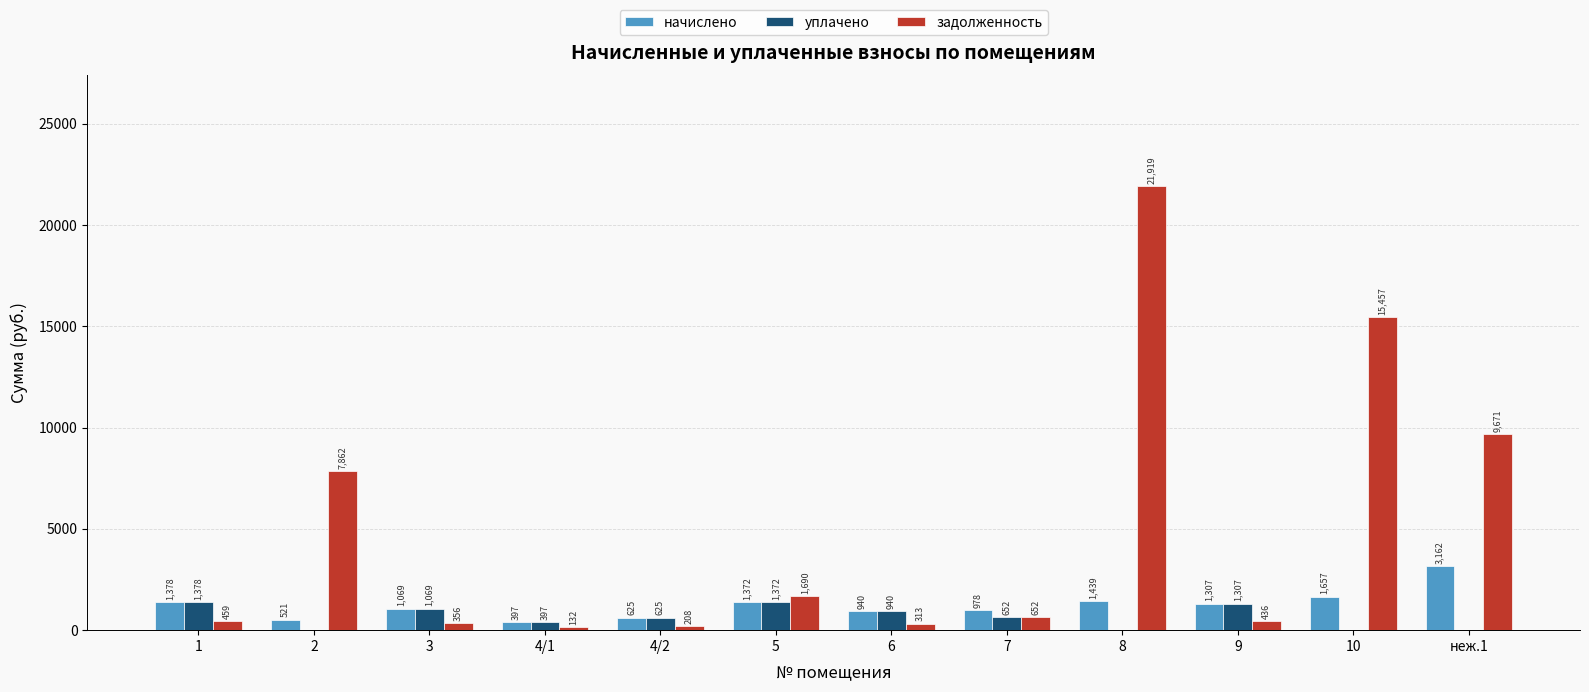

Which category has the highest value across all series?

8